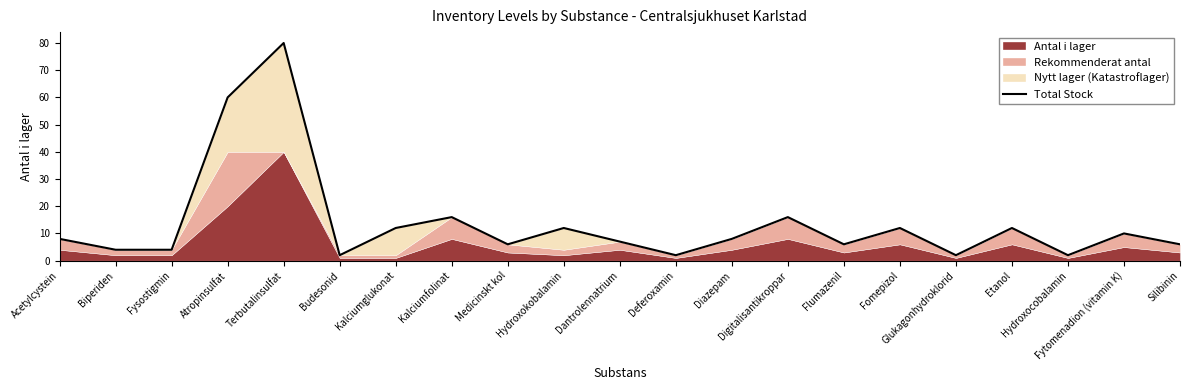

List the labels in order of value, smallest first.

Budesonid, Deferoxamin, Glukagonhydroklorid, Hydroxocobalamin, Biperiden, Fysostigmin, Medicinskt kol, Flumazenil, Silibinin, Dantrolennatrium, Acetylcystein, Diazepam, Fytomenadion (vitamin K), Kalciumglukonat, Hydroxokobalamin, Fomepizol, Etanol, Kalciumfolinat, Digitalisantikroppar, Atropinsulfat, Terbutalinsulfat